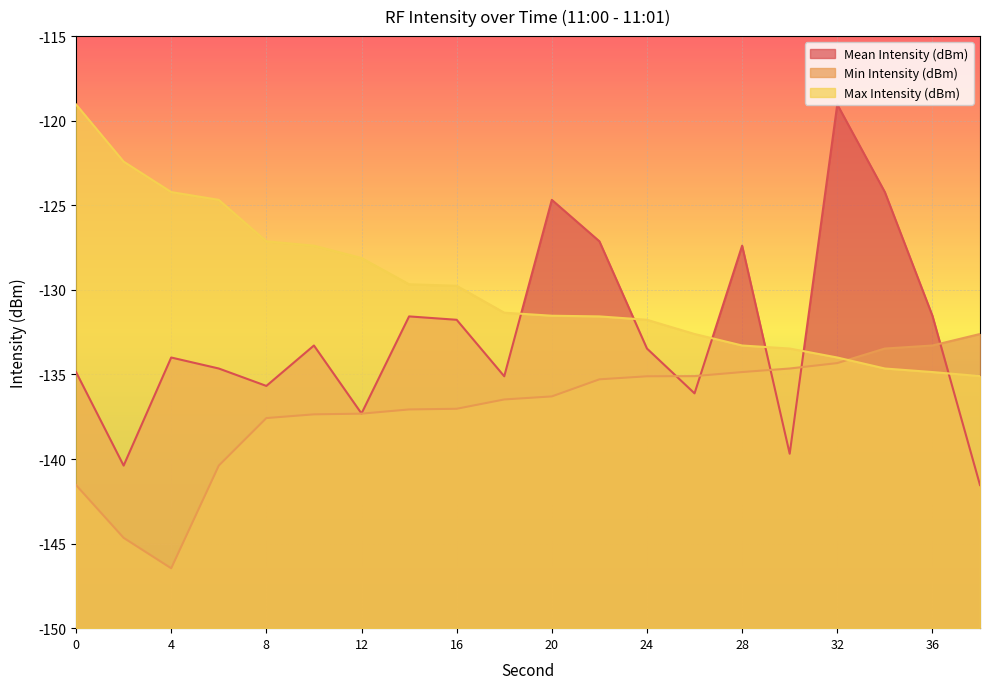

The Mean Intensity (dBm) series shows -61.5 at 14. True or false?

False